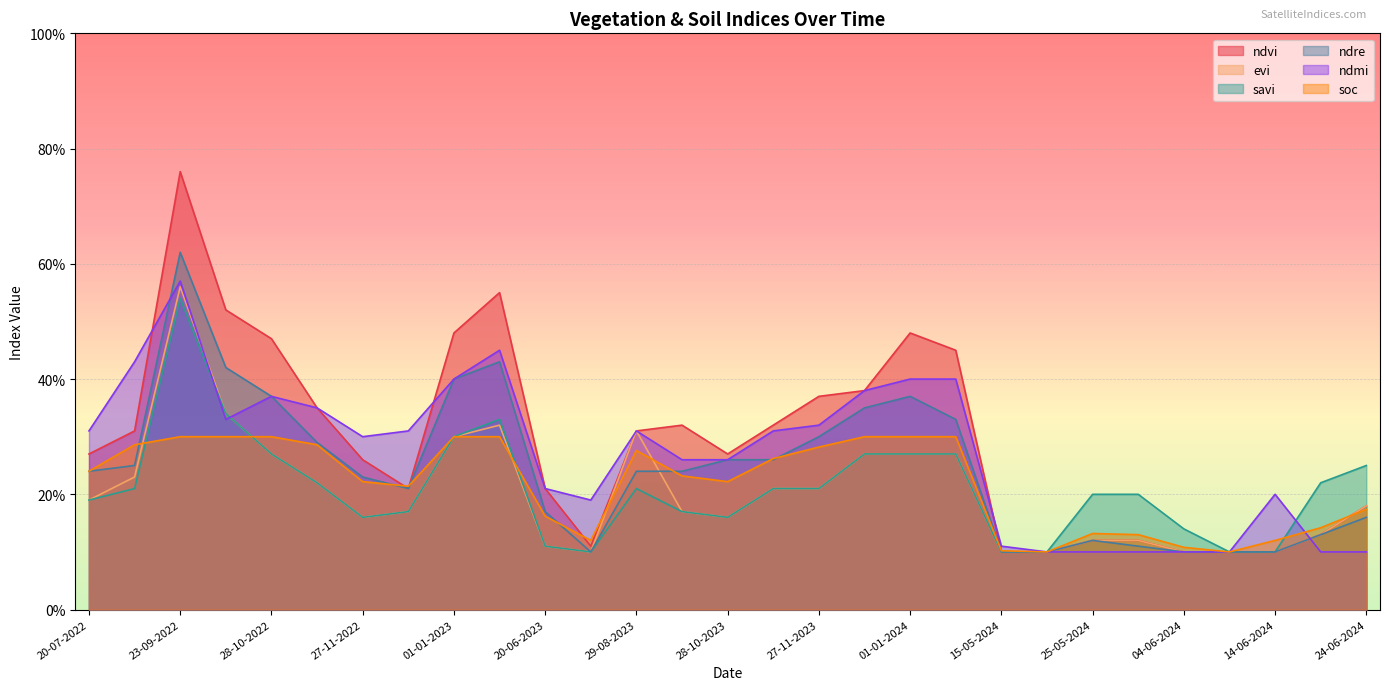

Read the soc value at 01-01-2024.

0.3